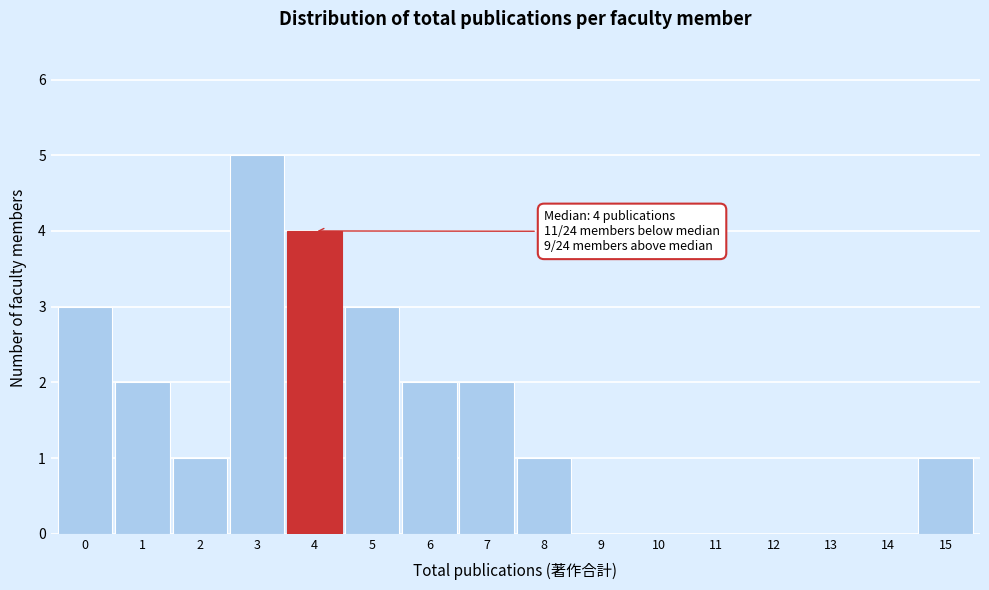

Reading right to left, what are all the values shown in this chart?

15=1	14=0	13=0	12=0	11=0	10=0	9=0	8=1	7=2	6=2	5=3	4=4	3=5	2=1	1=2	0=3